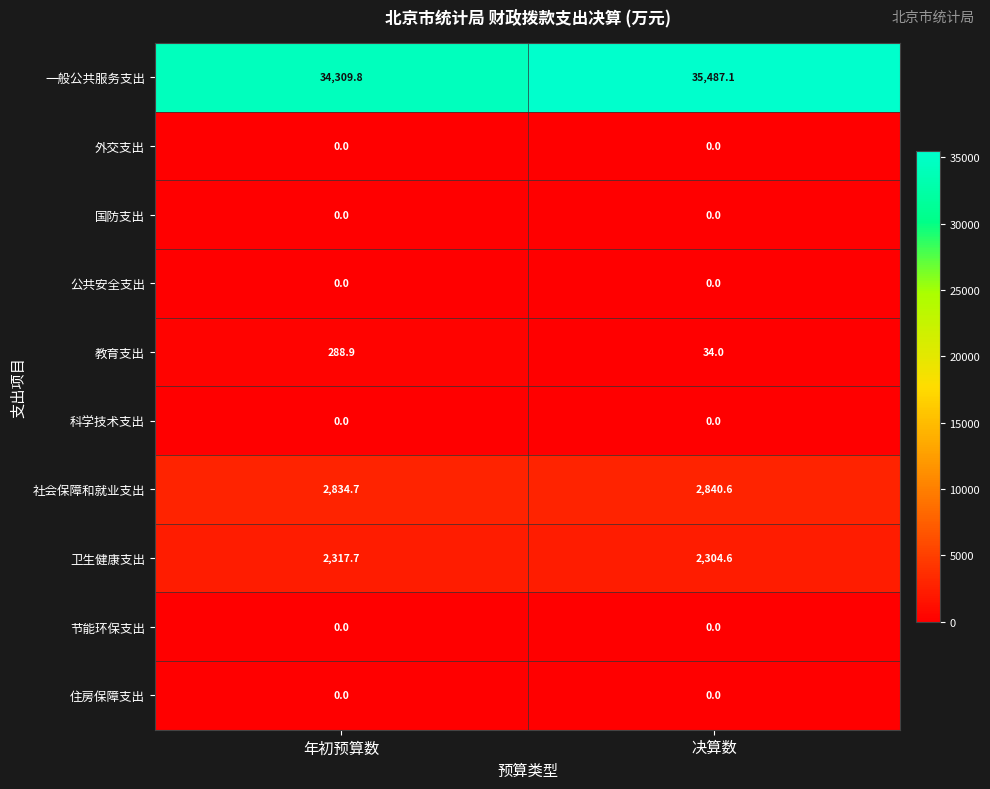

What is the spread (max minus min) of values at 决算数?

35487.1